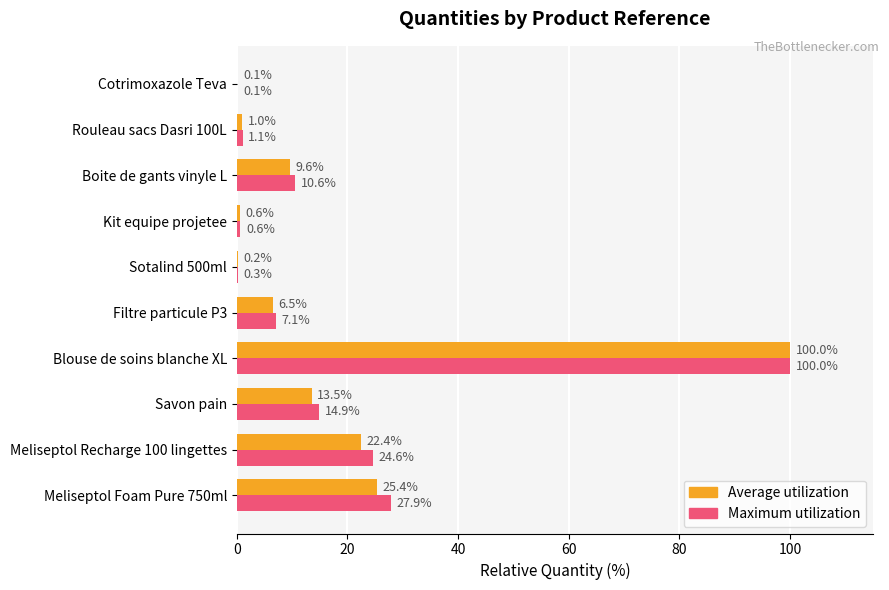

What is the sum of the Maximum utilization values at Meliseptol Recharge 100 lingettes and Cotrimoxazole Teva?

24.7